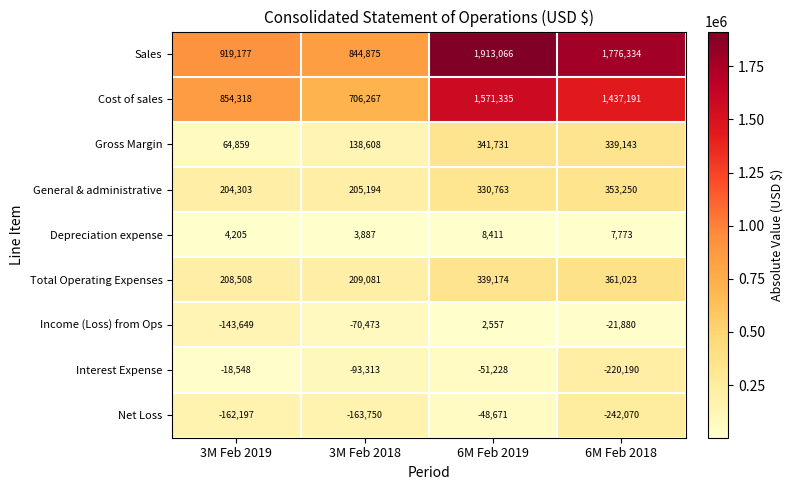

Between 3M Feb 2018 and 6M Feb 2019, which series saw the biggest shift?

Sales